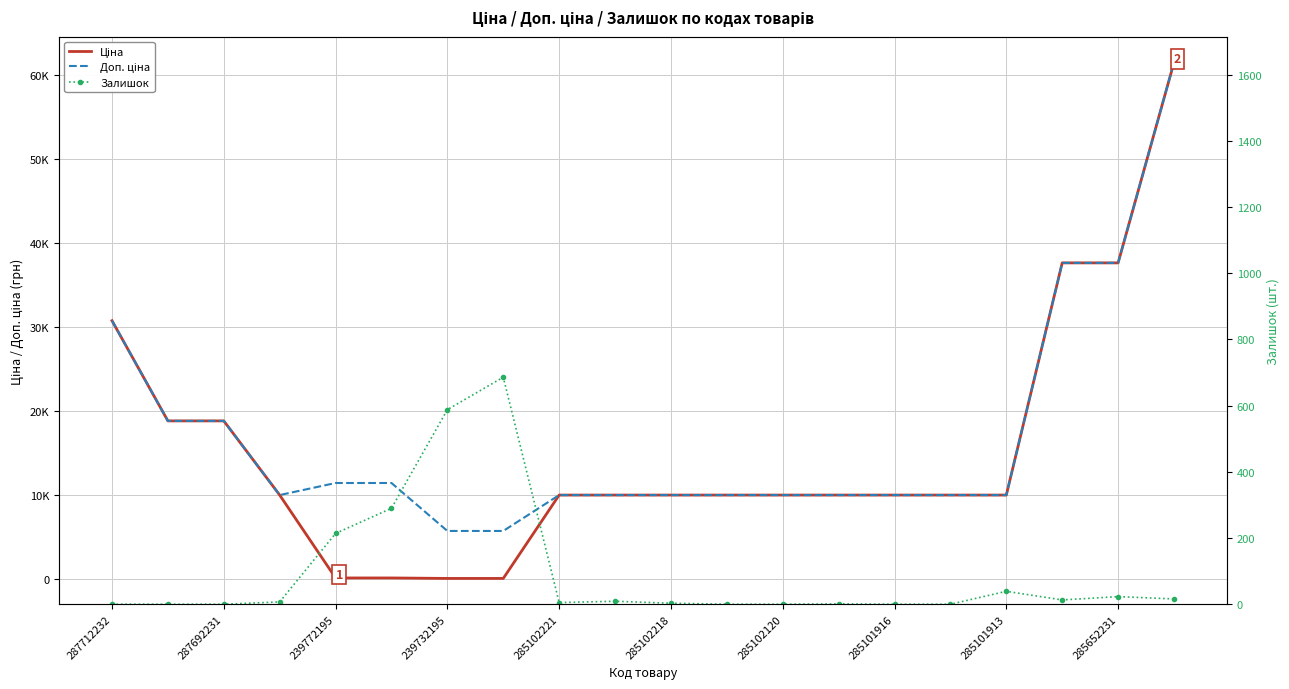

Between 287692231 and 19, which series saw the biggest shift?

Ціна